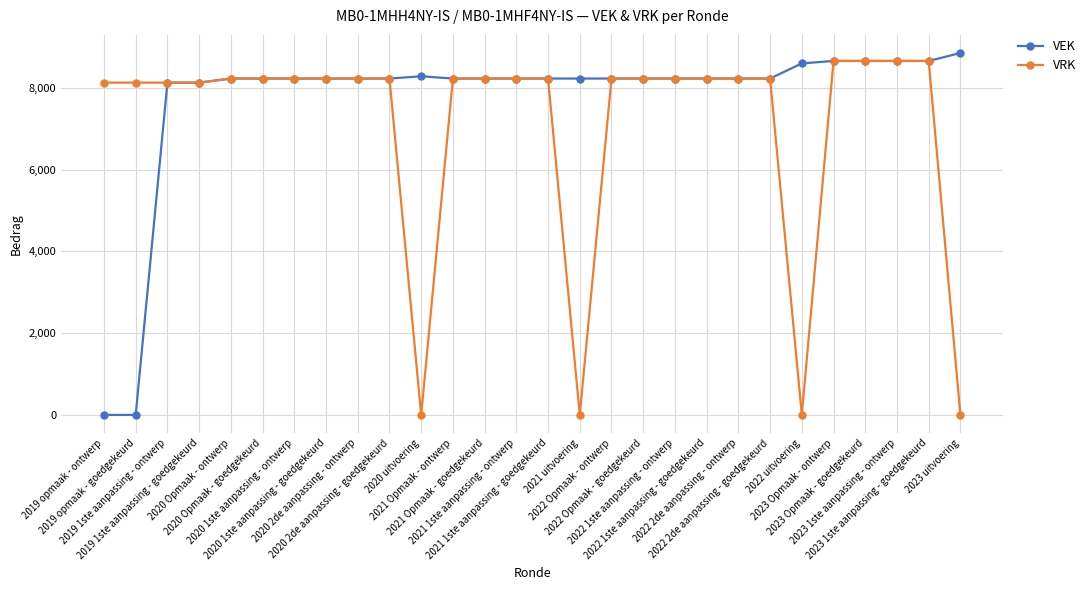

The value of VEK at 2019 opmaak - ontwerp is 0. True or false?

True